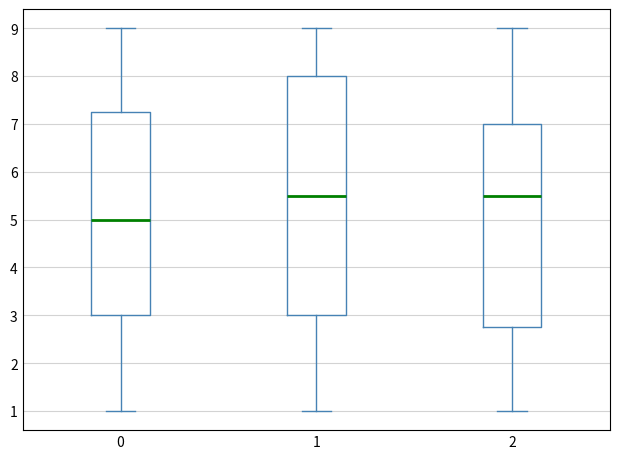

Where does the lower whisker of the box at x = 1 end on the y-axis? The values are not printed on the chart, so give them approximately, as read against the axis.

1.0